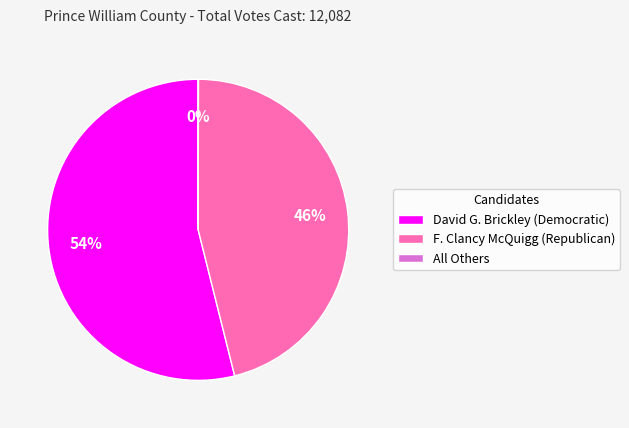

The F. Clancy McQuigg (Republican) slice represents 46% of the pie. True or false?

True